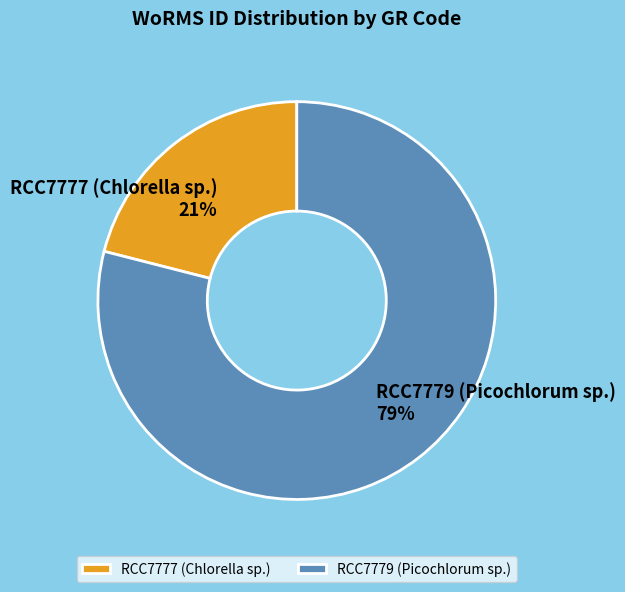

How many segments does this pie chart have?

2